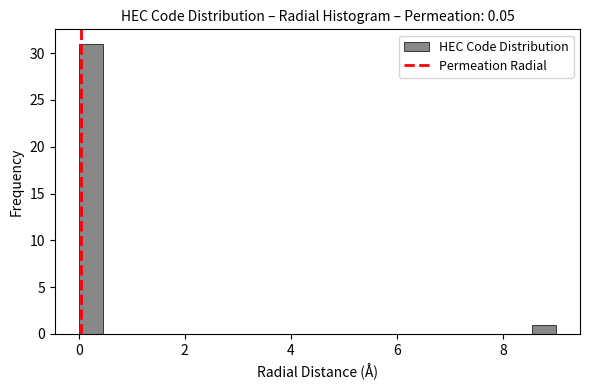

Around what value on the x-axis is the tallest bar? Give the approximate position of its centre, as read against the axis.

0.2